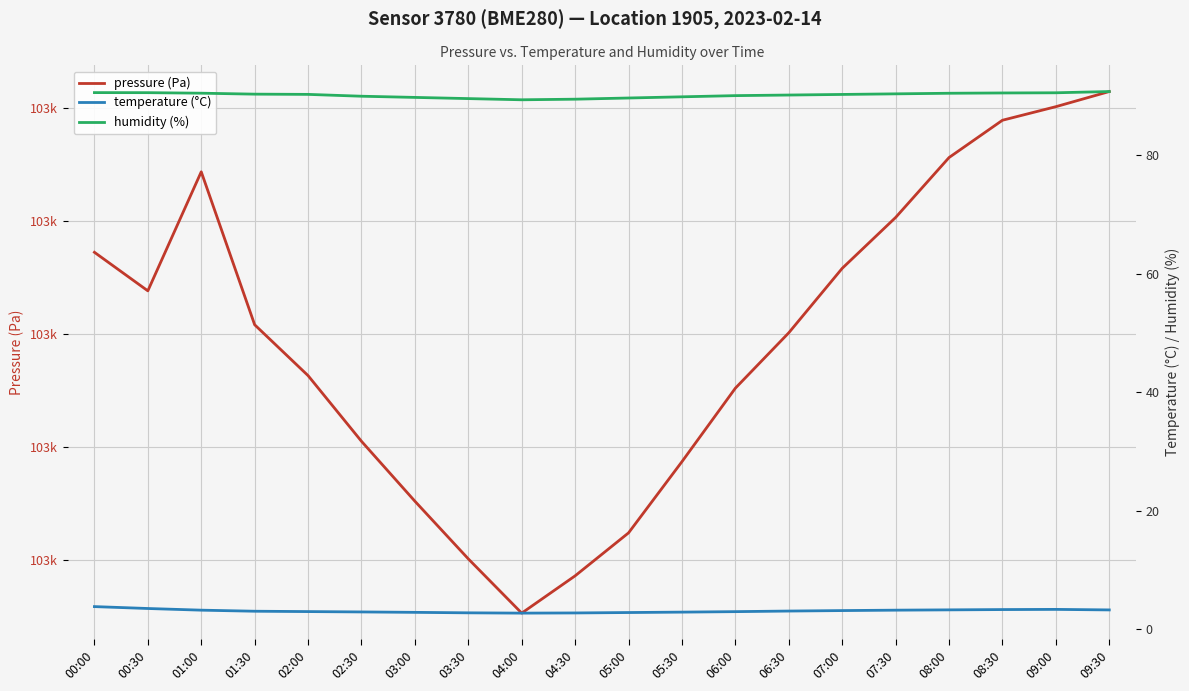

What is the label of the 8th point from the left?

03:30